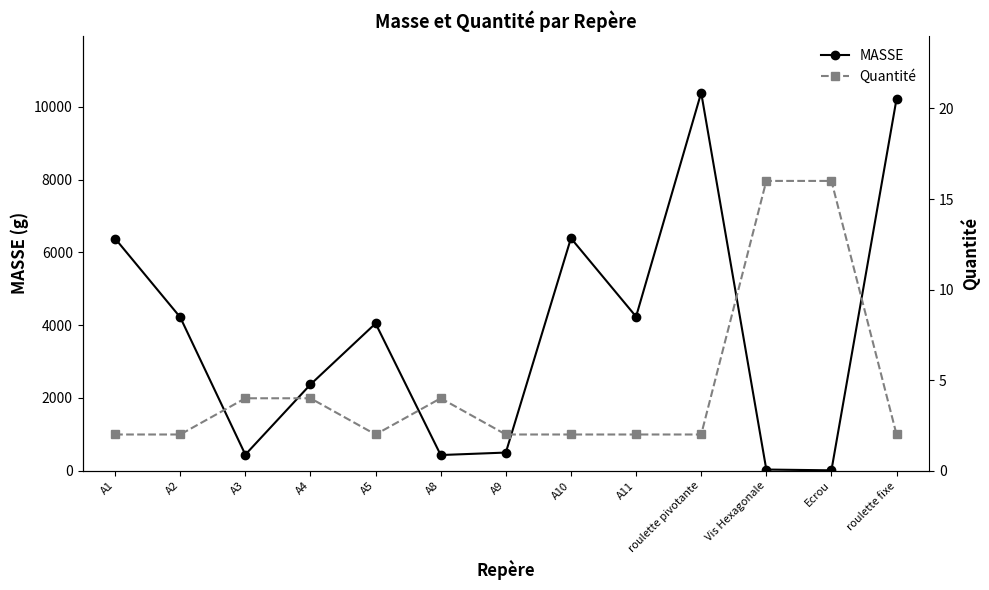

What position from the left is A2?

2